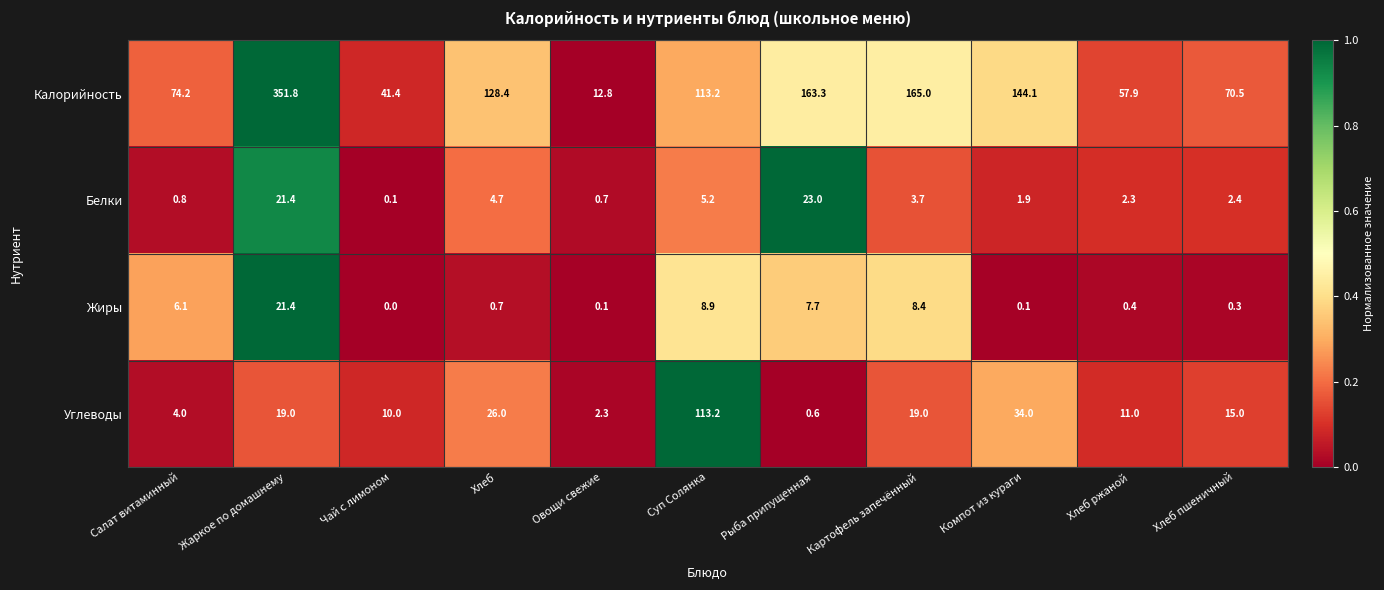

The Калорийность series shows 57.9 at Хлеб ржаной. True or false?

True